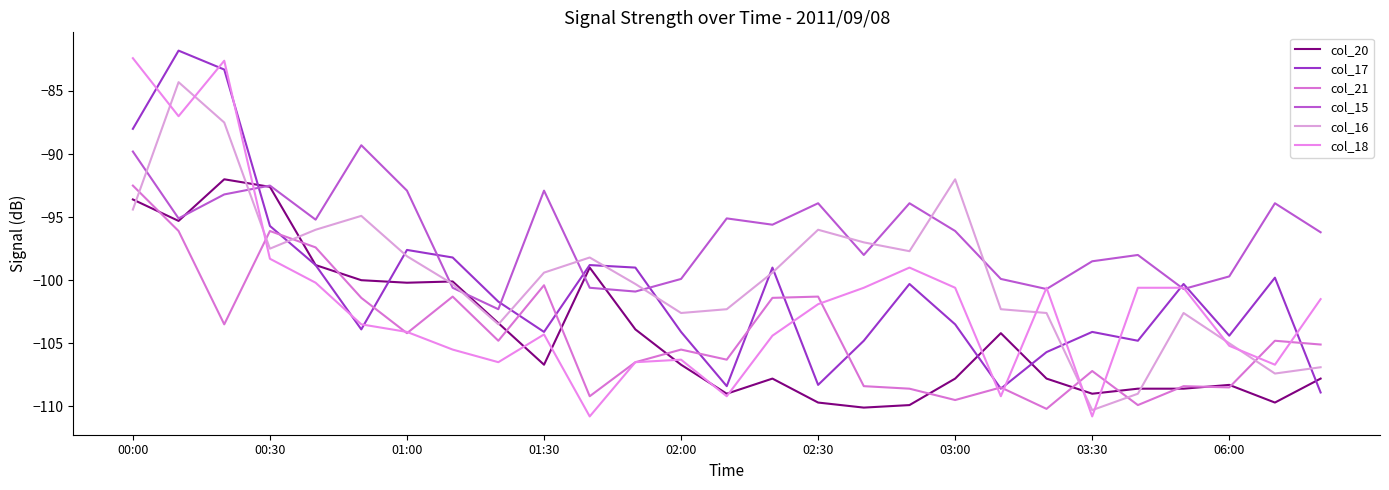

Does the chart have visible grid lines?

No